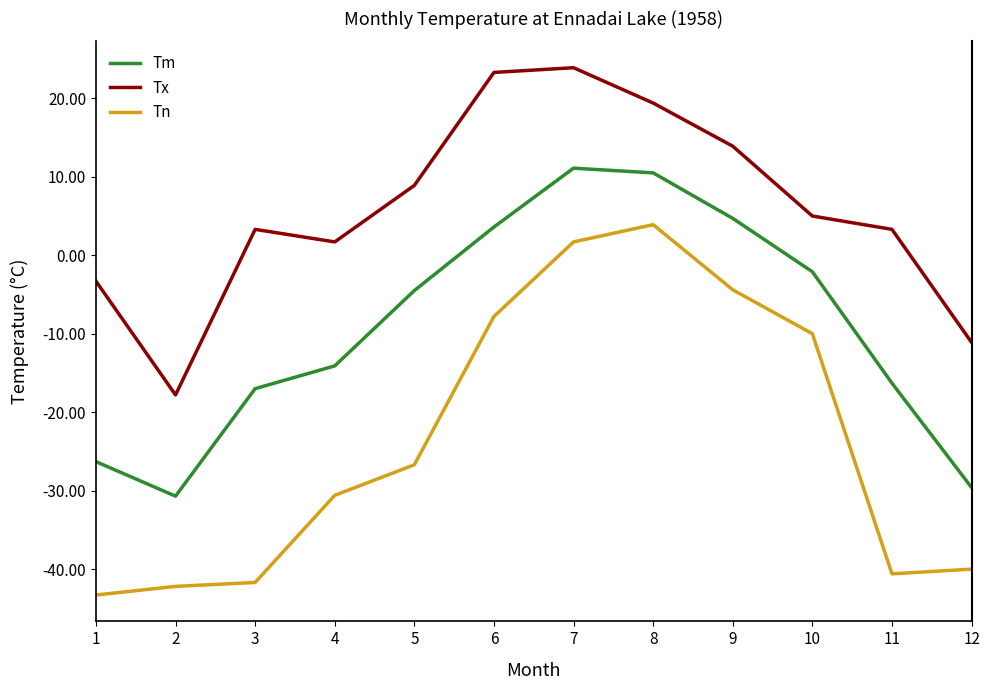

True or false: Tn and Tm intersect in this chart.

False